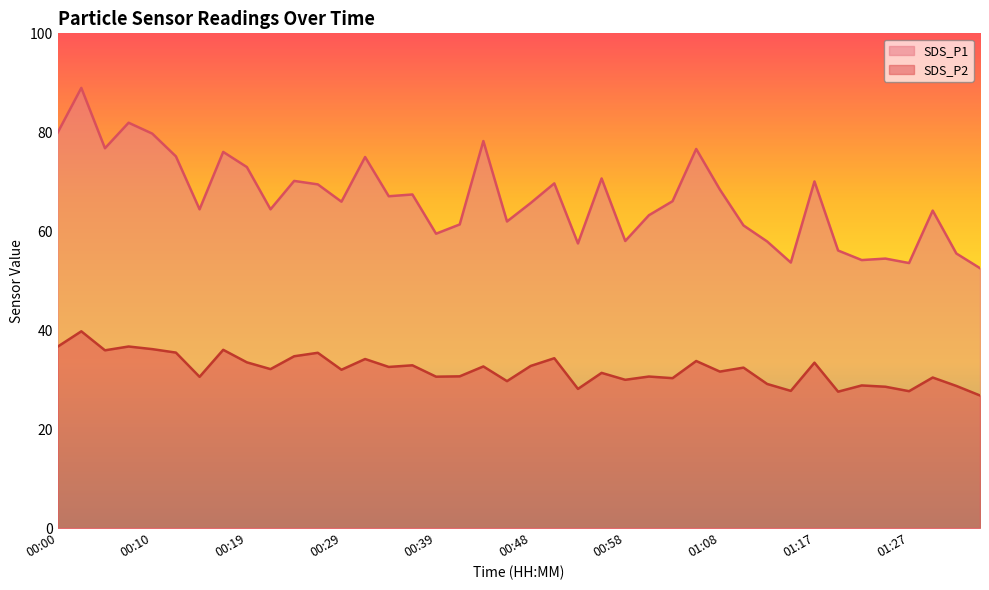

At 00:36, list the series in order from smallest to largest.

SDS_P2, SDS_P1